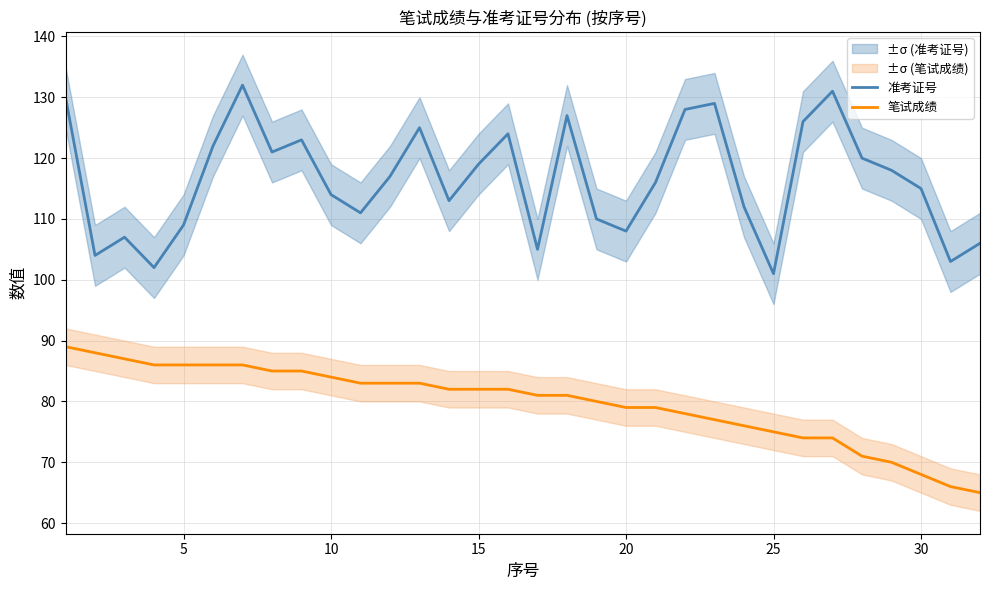

What is the maximum value for 准考证号?

132